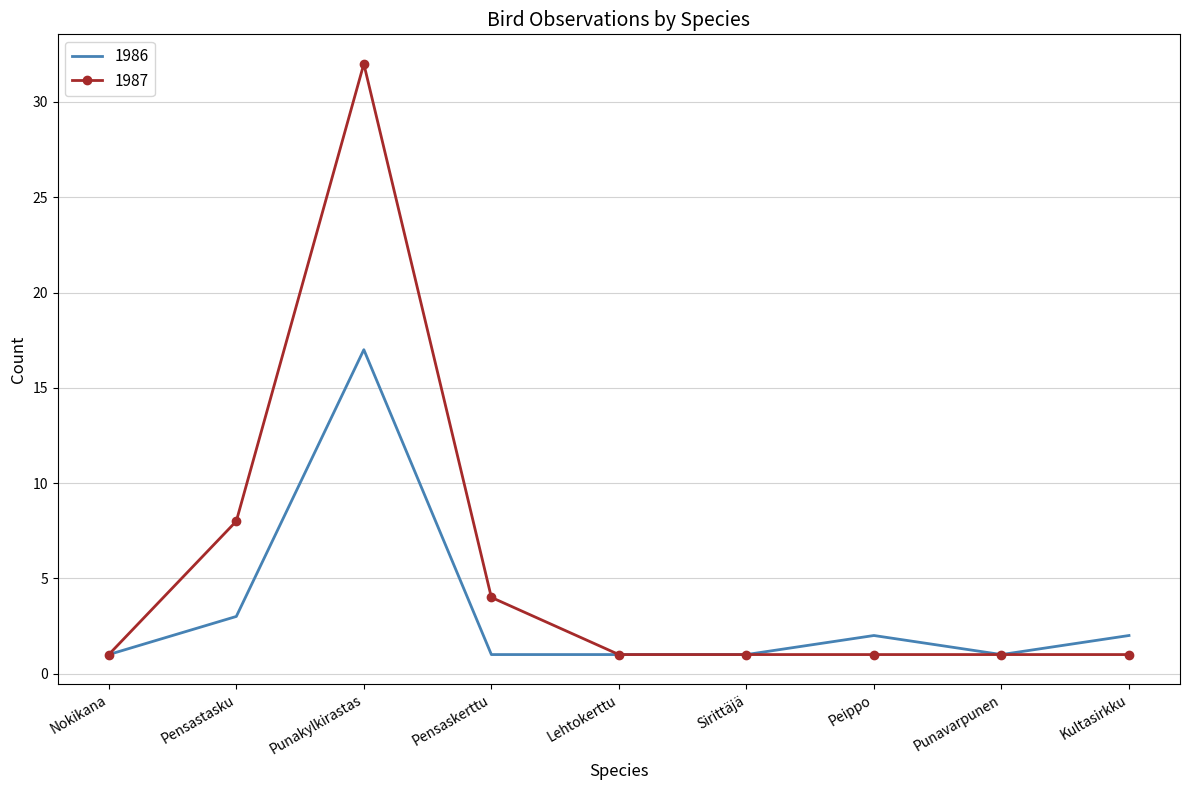

At which label is 1986 closest to 9?

Pensastasku